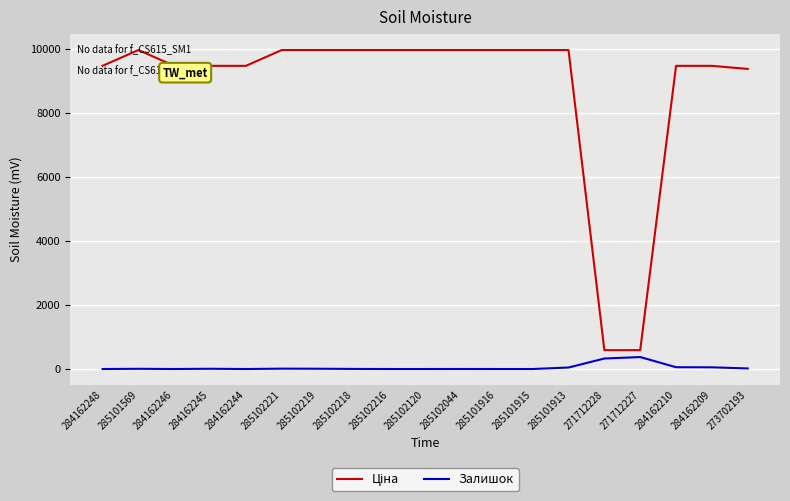

What is the spread (max minus min) of values at 271712227?

215.9